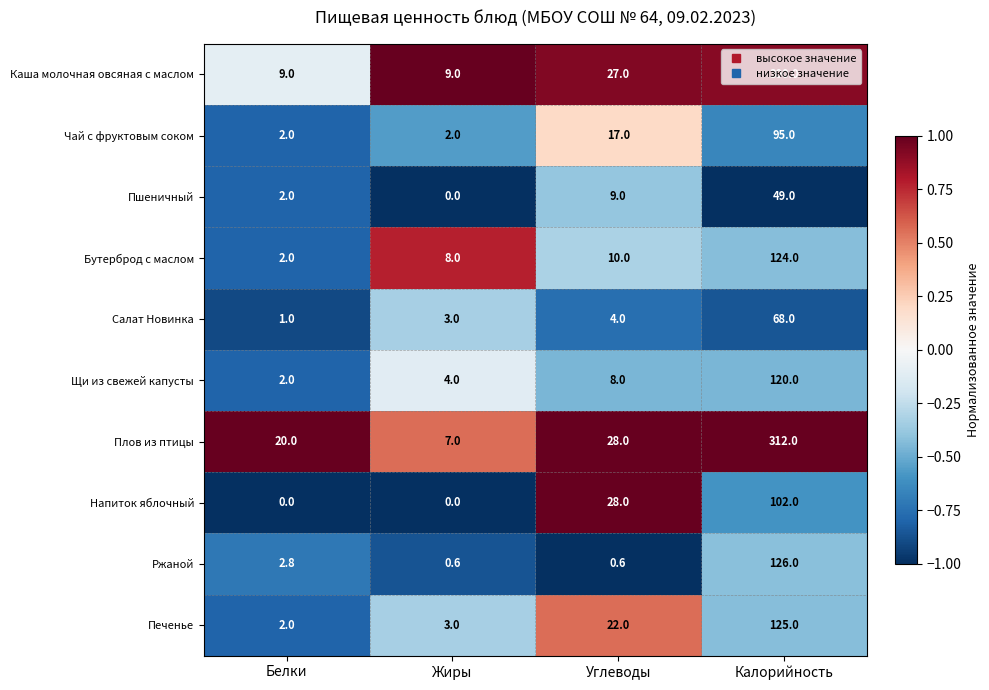

Read the Каша молочная овсяная с маслом value at Жиры.

9.0